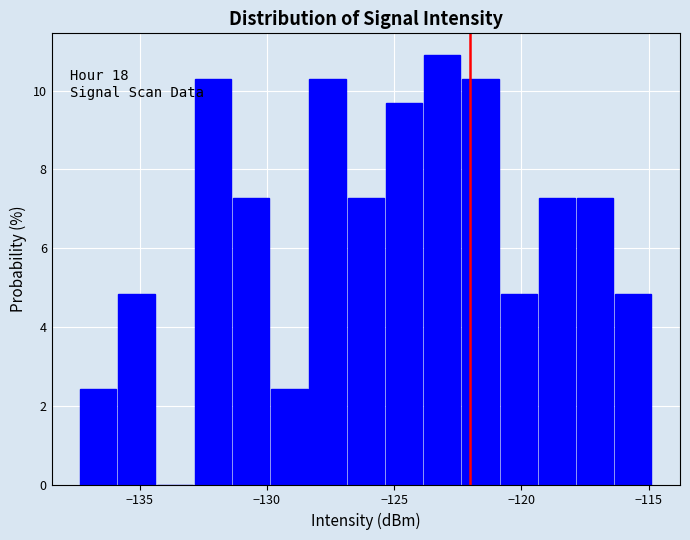

Read against the x-axis, roughly where is the centre of the tallest bar?

-123.0